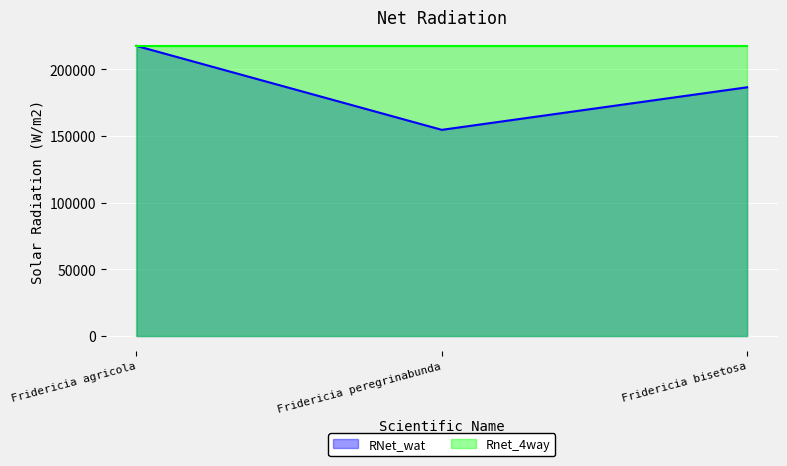

What is the difference between the maximum and minimum values?

62924